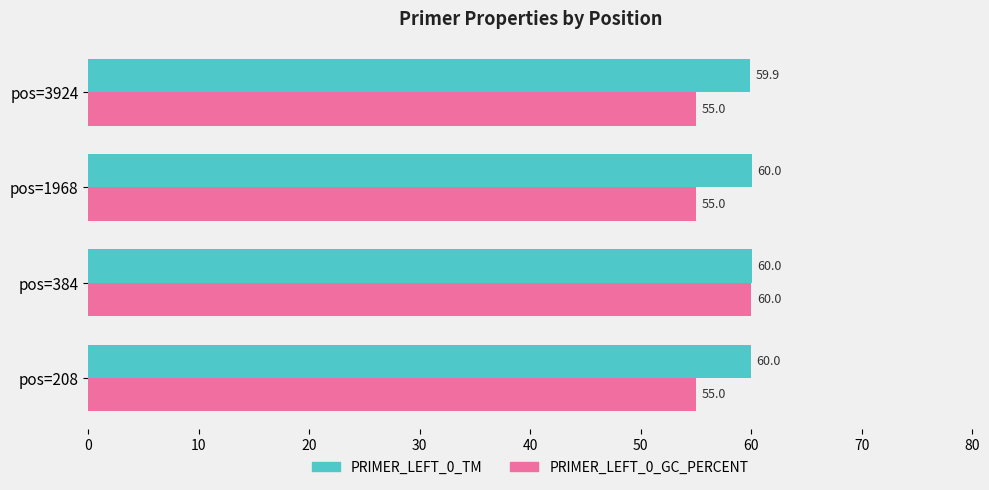

What is the maximum value for PRIMER_LEFT_0_GC_PERCENT?

60.0